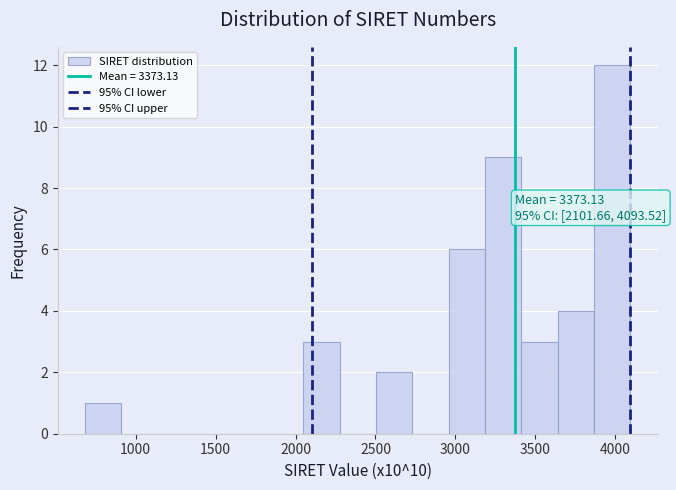

Over which range of the x-axis is the bar tallest?

3850 to 4100